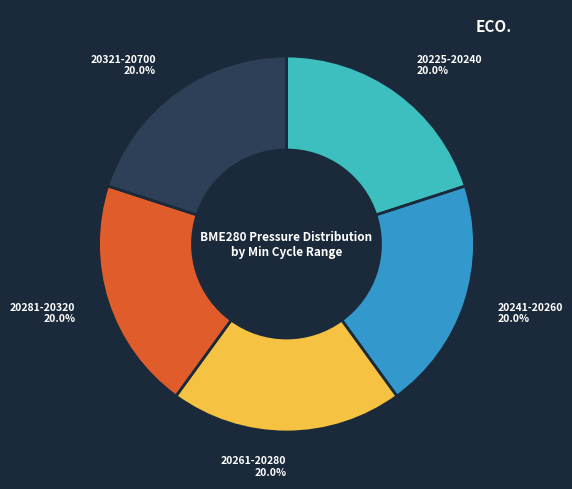

To the nearest percent, what is the average slice percentage?

20%